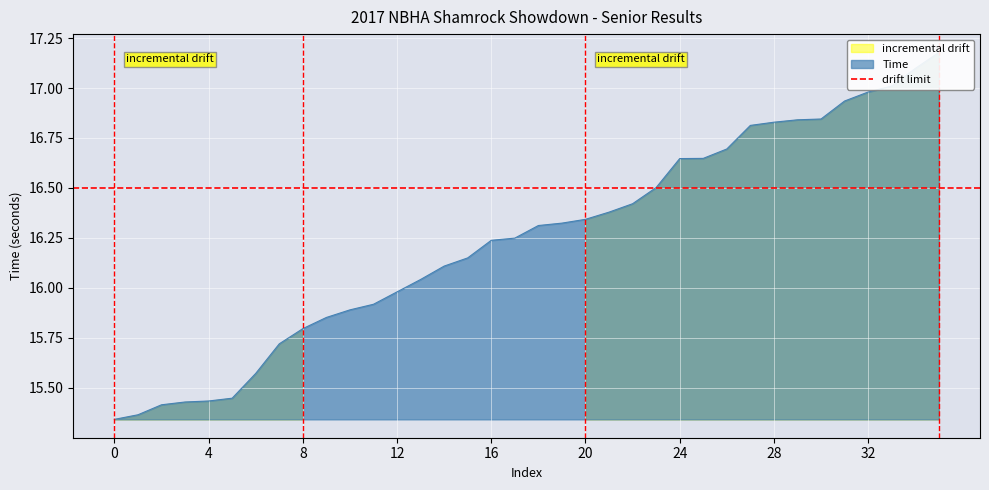

What is the smallest value displayed?

15.3